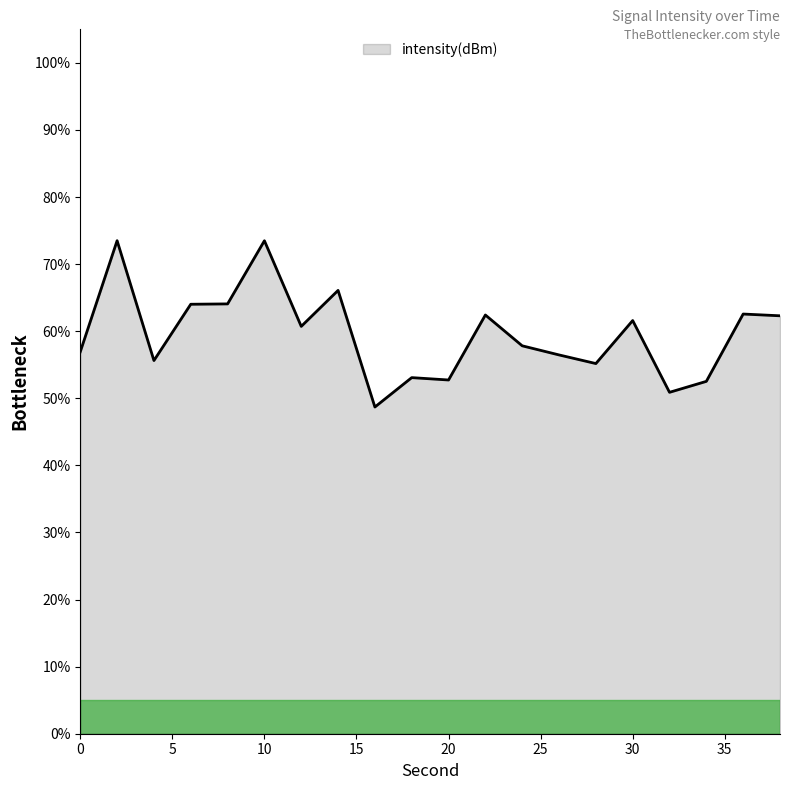

How many lines are shown in the chart?

1